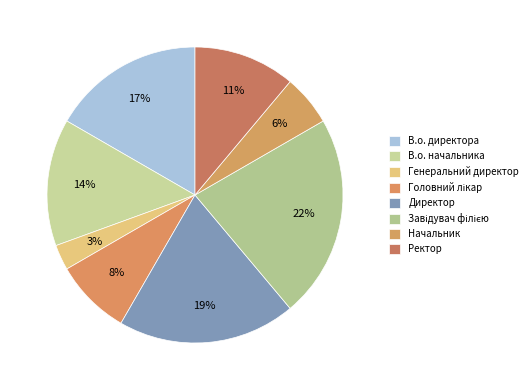

What is the total percentage of Генеральний директор and Головний лікар?

11.1%